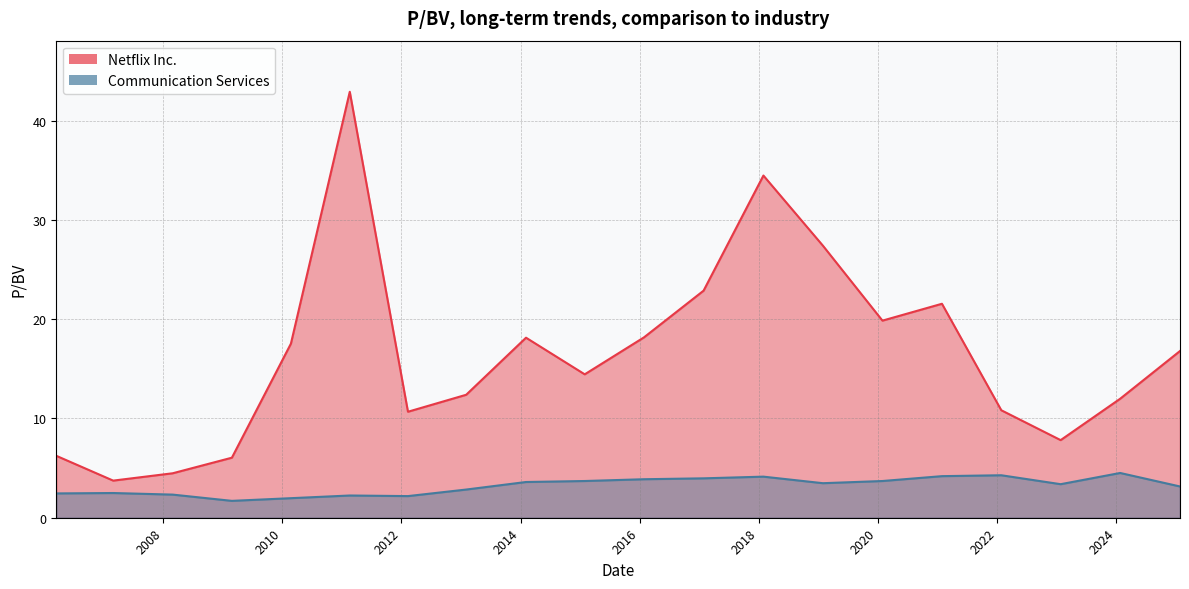

What is the maximum value shown in the chart?

42.9